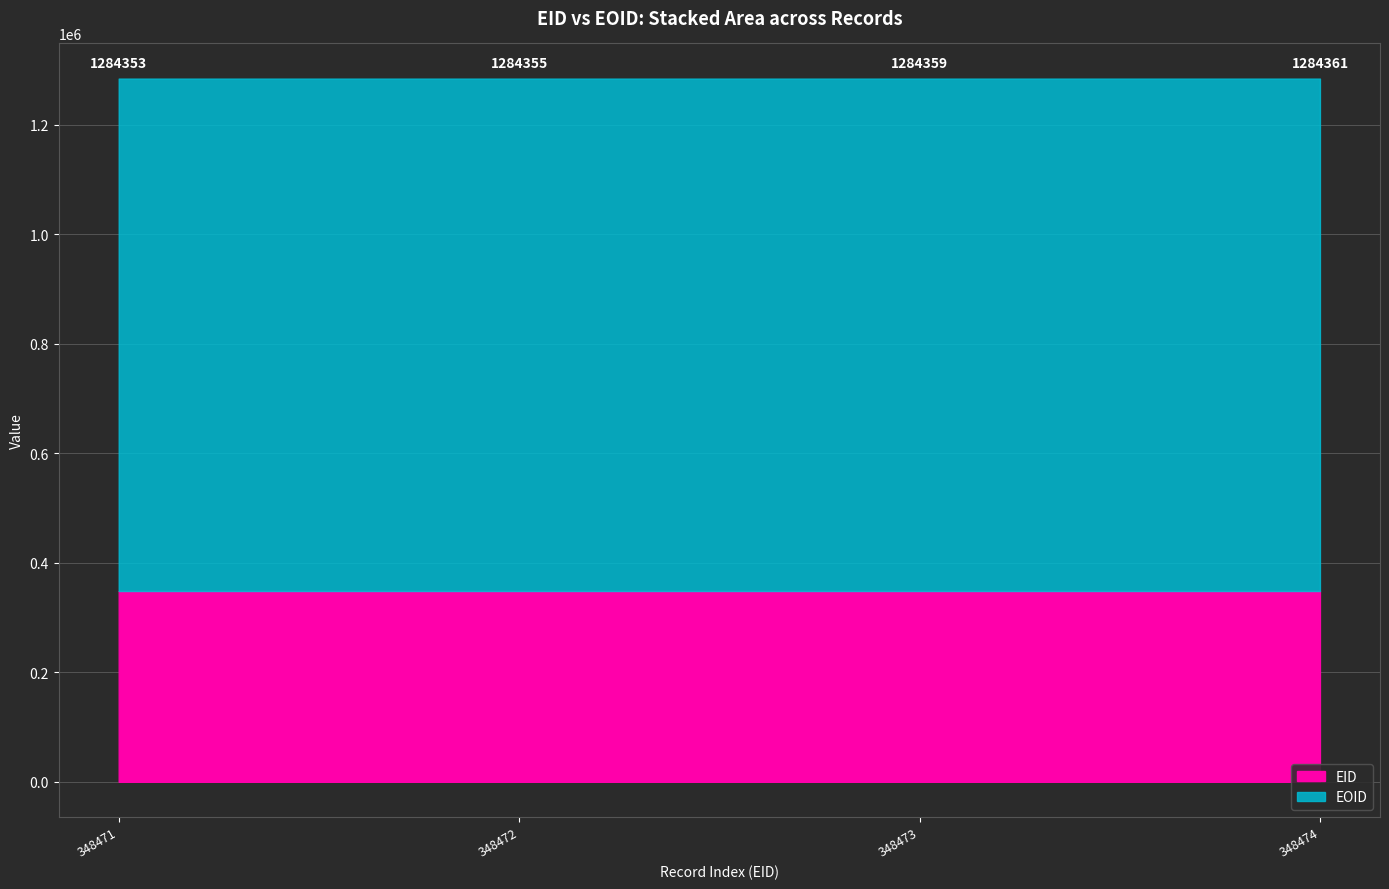

Where does the EOID series first go above 935886?

348474